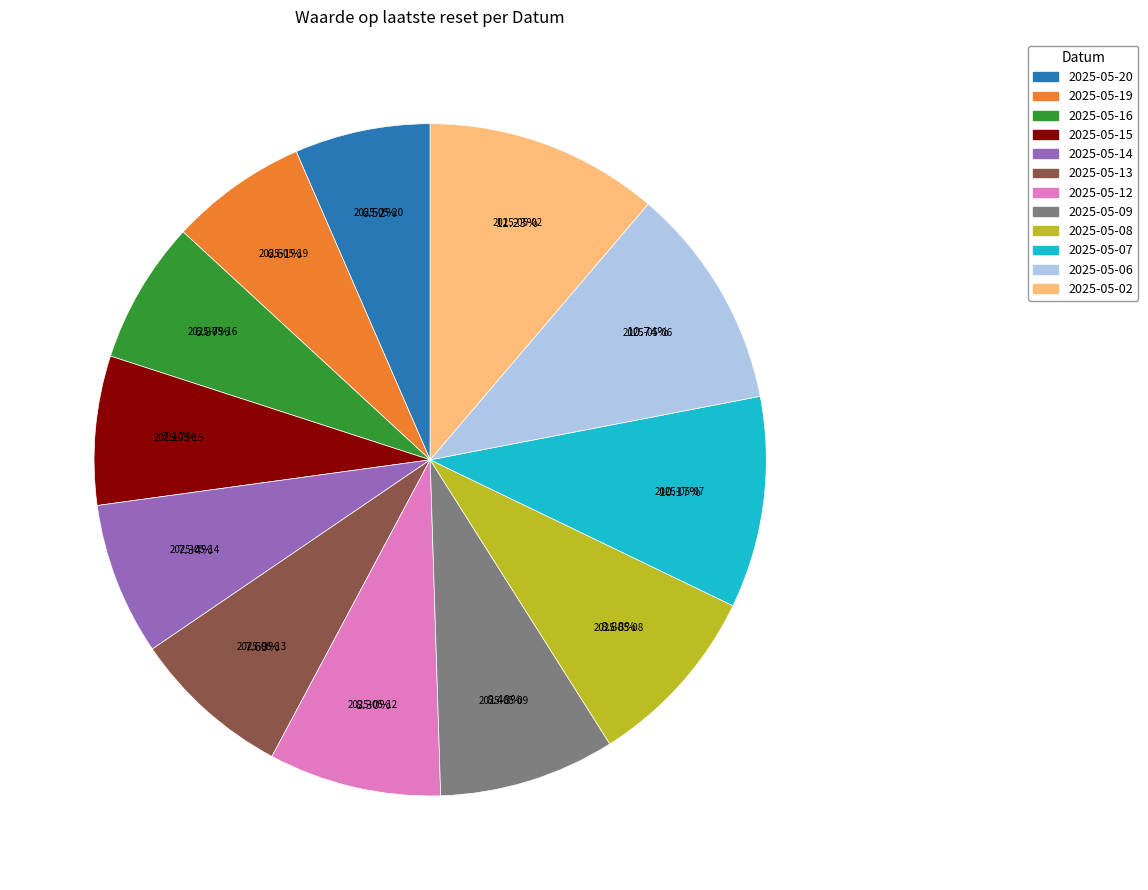

What is the total percentage of 2025-05-02 and 2025-05-08?

20.1%